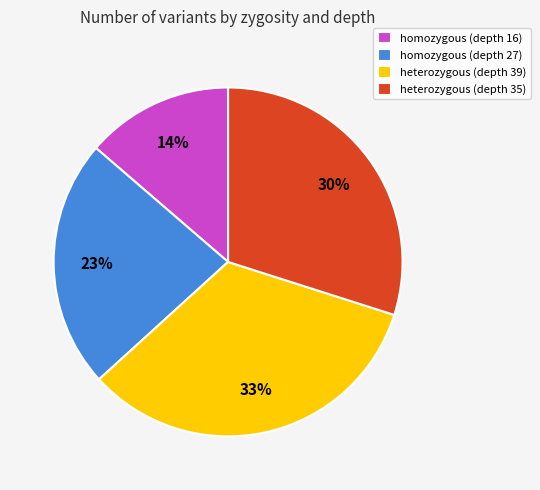

To the nearest percent, what is the average slice percentage?

25%